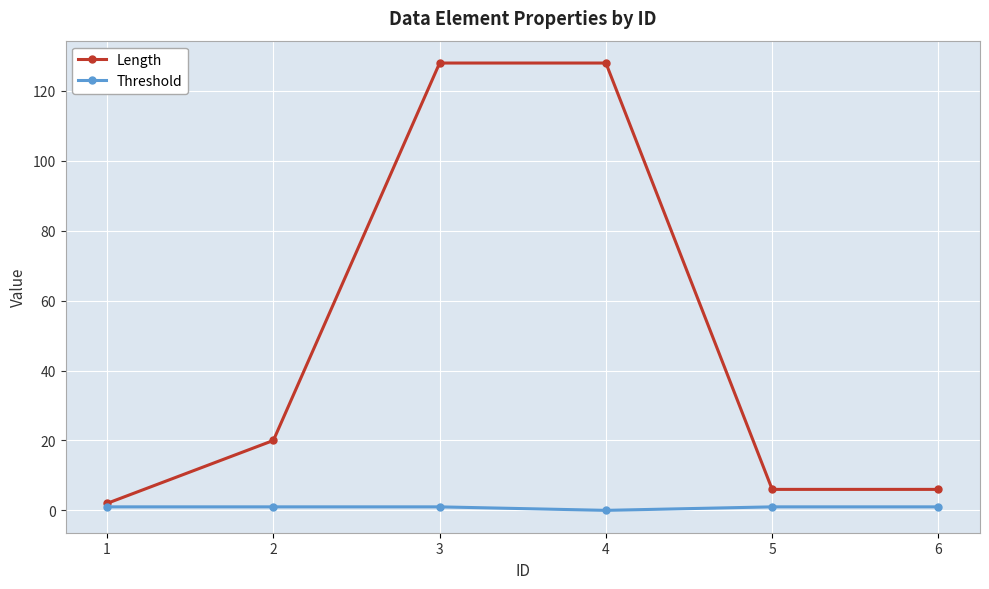

What is the average value of the Length series?

48